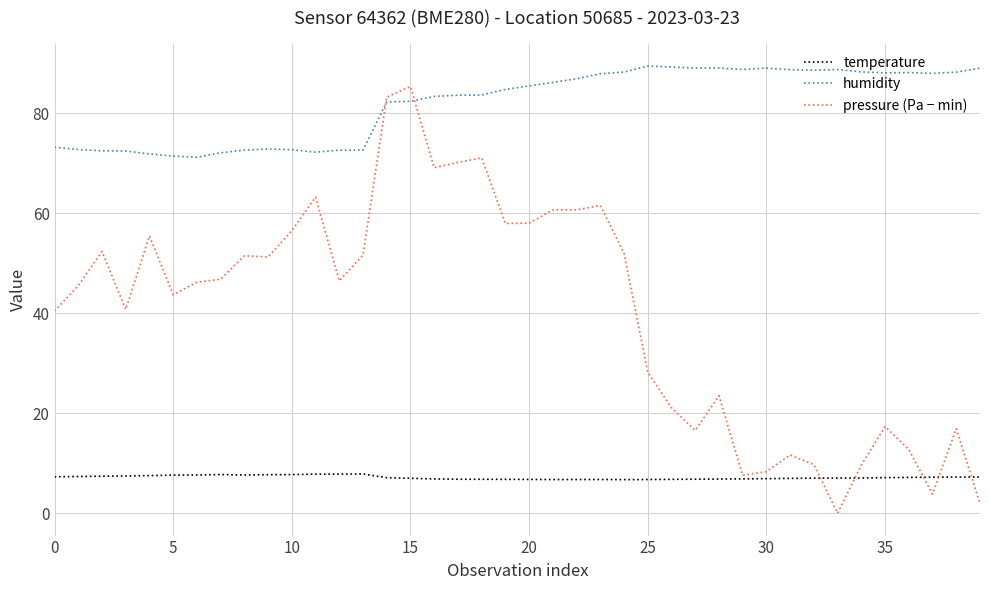

Which series has the largest total across all categories?

humidity